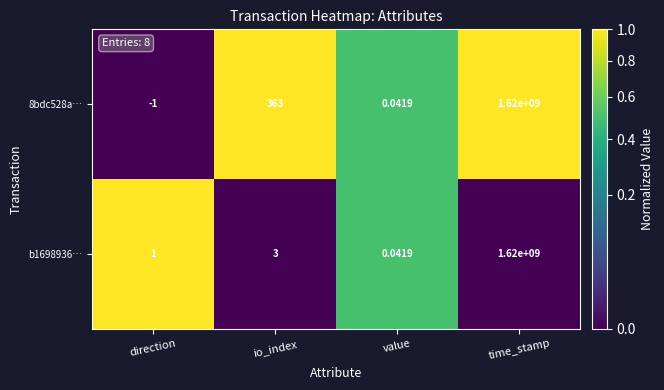

How many categories are shown in the chart?

4